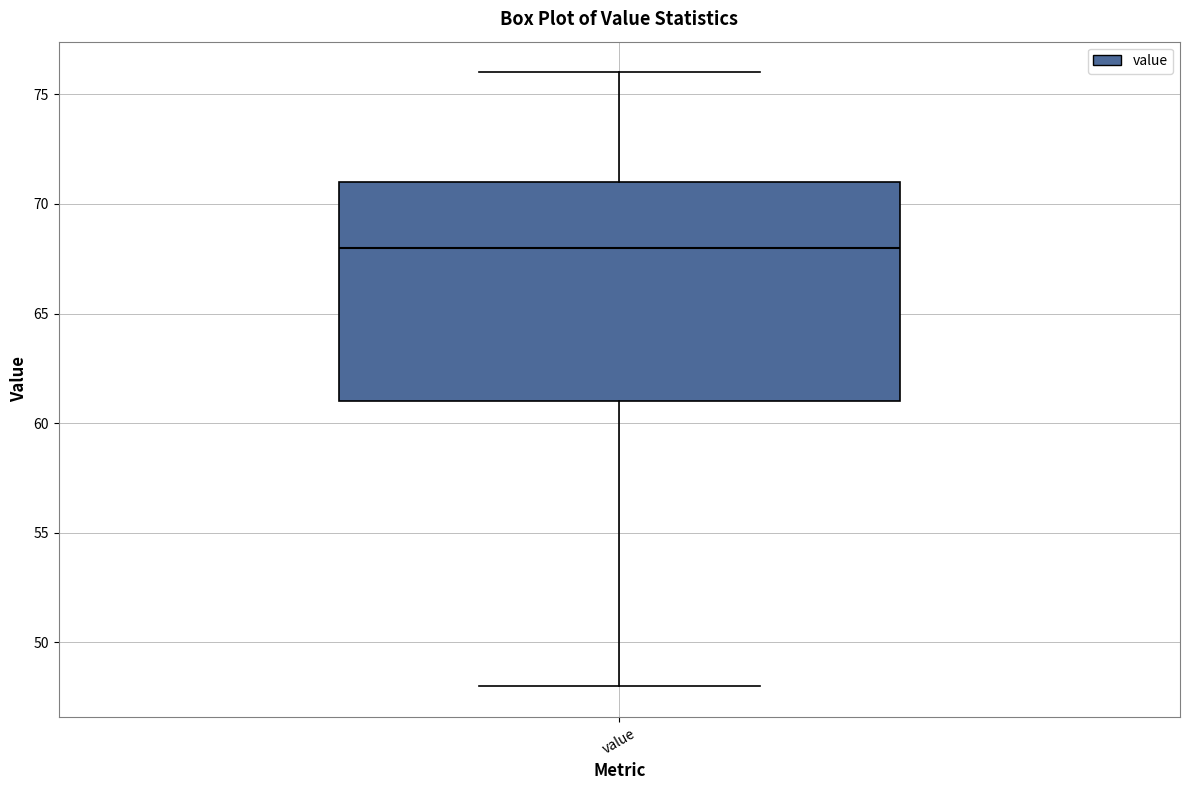

Where is the upper edge of the box for value on the y-axis? The values are not printed on the chart, so give them approximately, as read against the axis.

71